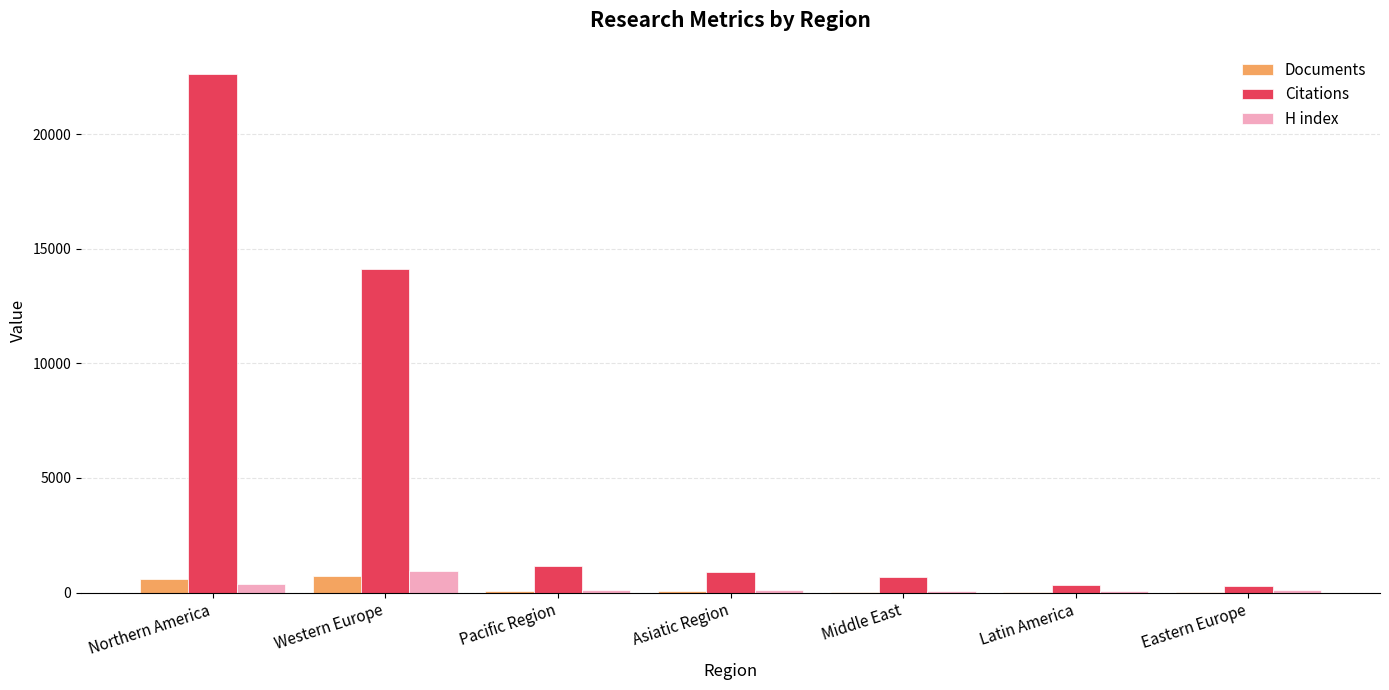

The Citations series shows 699 at Middle East. True or false?

True